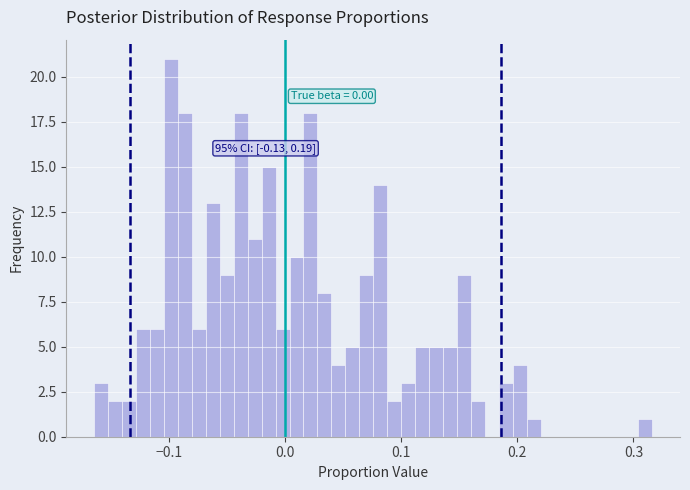

Around what value on the x-axis is the tallest bar? Give the approximate position of its centre, as read against the axis.

-0.10